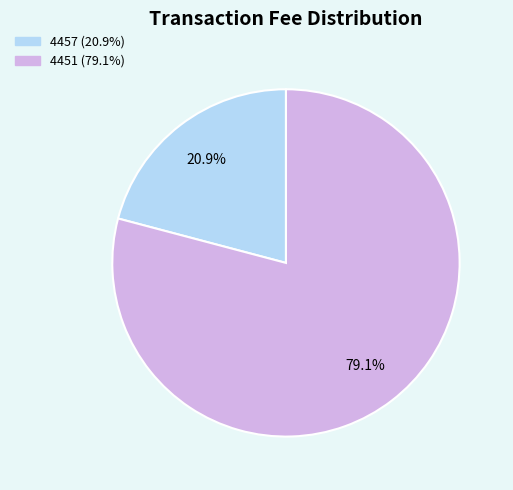

Combined, do 4457 and 4451 account for over 50%?

Yes